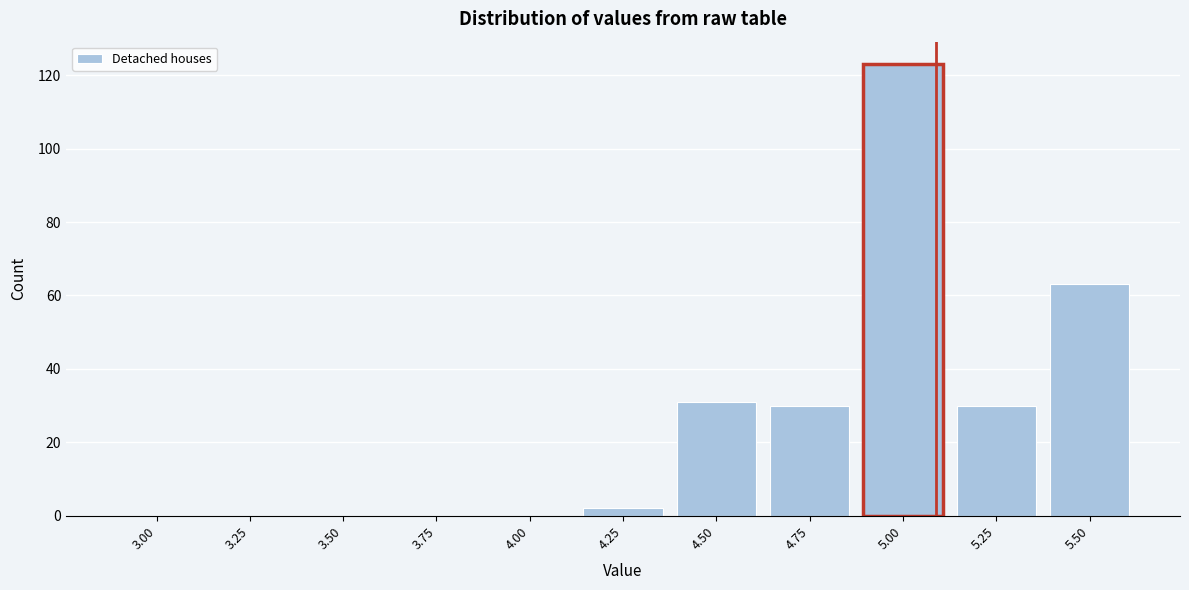

Reading left to right, what are all the values shown in this chart?

3.00=0	3.25=0	3.50=0	3.75=0	4.00=0	4.25=2	4.50=31	4.75=30	5.00=123	5.25=30	5.50=63